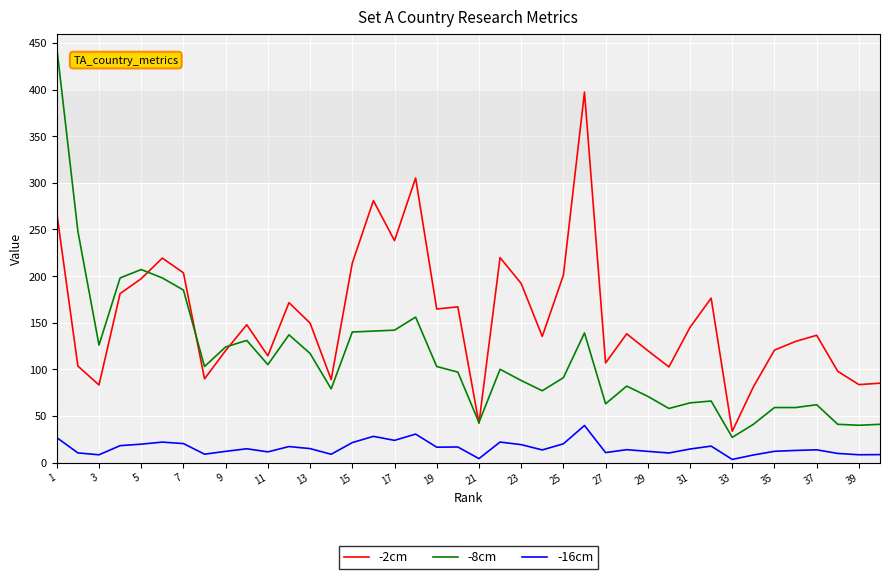

List the series in order of their overall mean, highest first.

-2cm, -8cm, -16cm